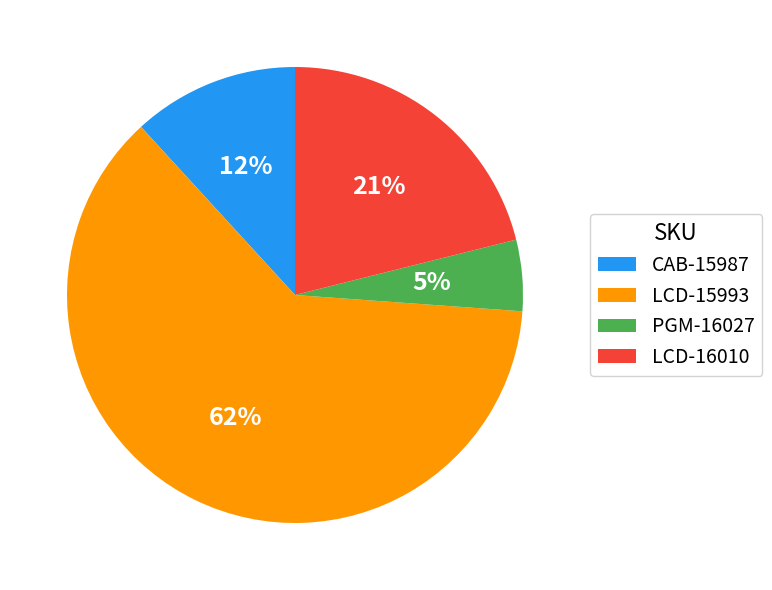

True or false: LCD-16010 accounts for 21% of the total.

True